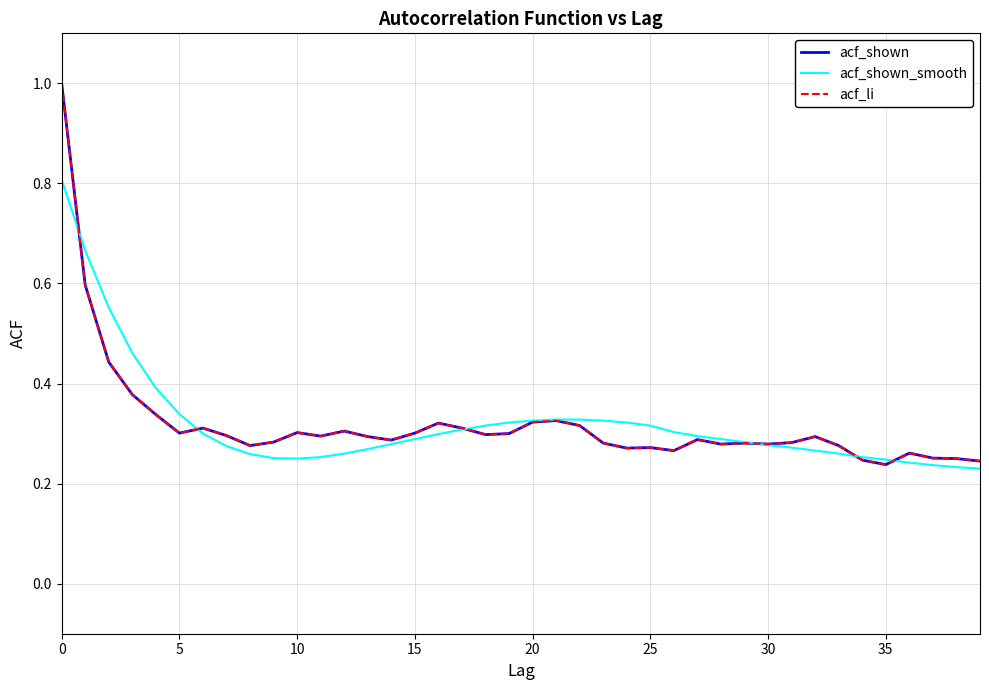

Does the chart display data point markers on the line(s)?

No